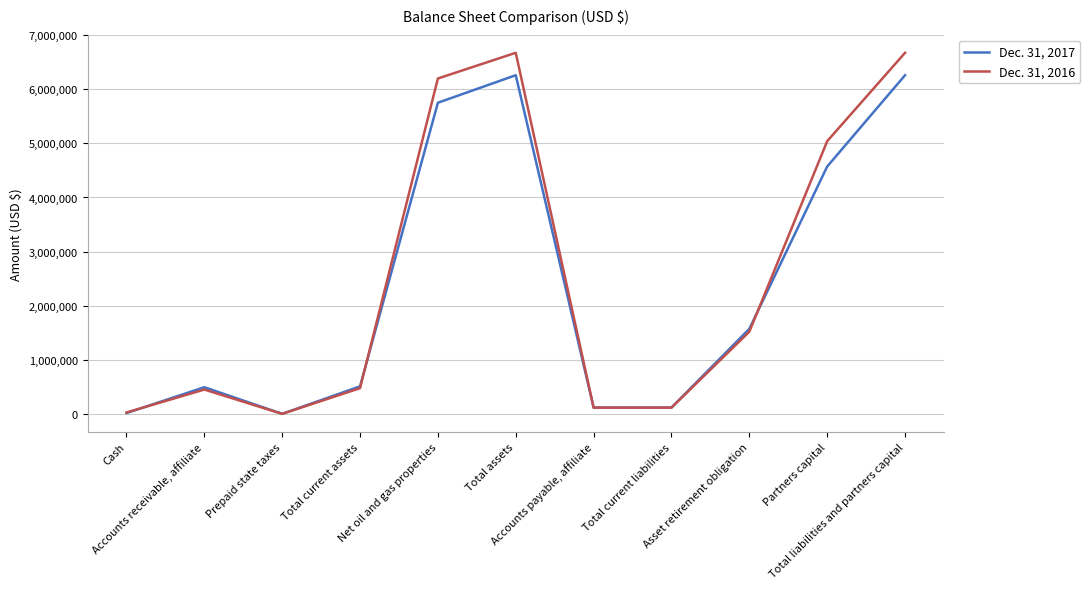

What is the greatest value displayed?

6675054